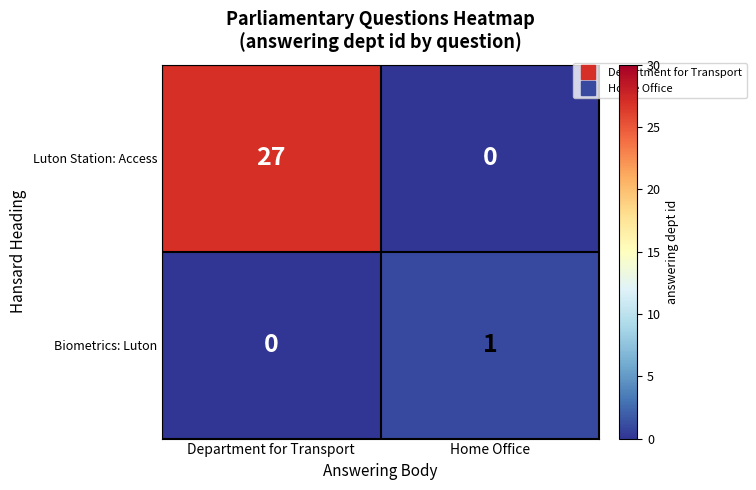

The value of Luton Station: Access at Home Office is 15. True or false?

False